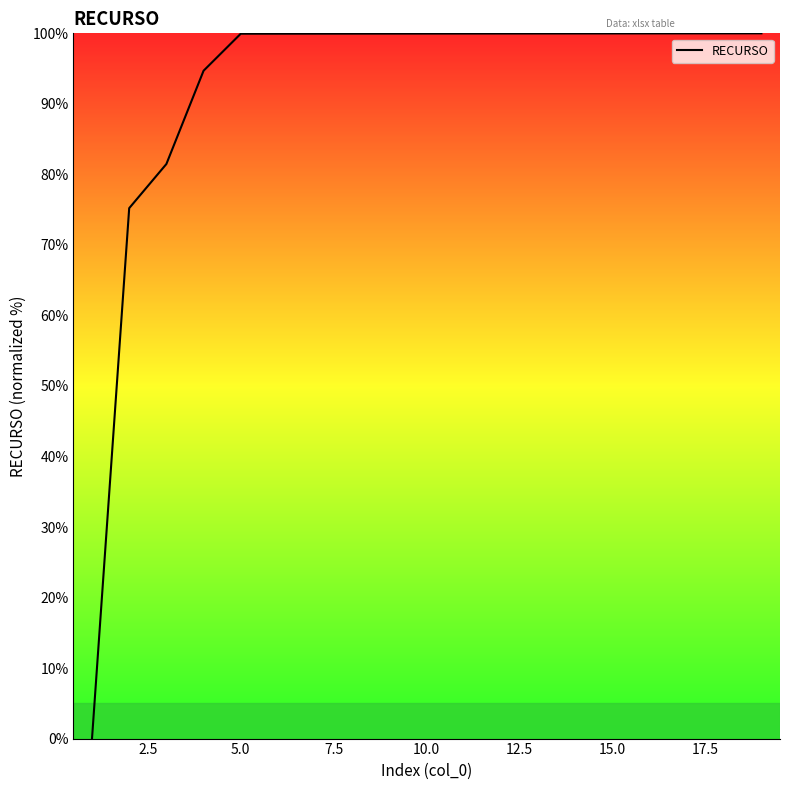

What is the maximum value shown in the chart?

100.0